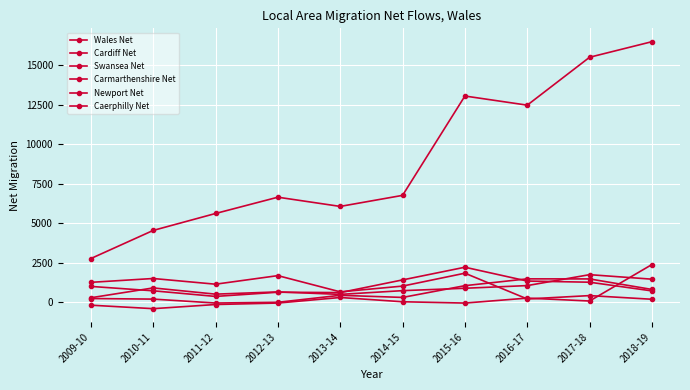

Reading right to left, list all the values displayed in this chart.

Wales Net: 2018-19=16497	2017-18=15511	2016-17=12476	2015-16=13055	2014-15=6762	2013-14=6062	2012-13=6646	2011-12=5614	2010-11=4541	2009-10=2759
Cardiff Net: 2018-19=181	2017-18=413	2016-17=199	2015-16=1832	2014-15=1015	2013-14=650	2012-13=1678	2011-12=1135	2010-11=1496	2009-10=1253
Swansea Net: 2018-19=710	2017-18=1261	2016-17=1334	2015-16=2210	2014-15=1407	2013-14=603	2012-13=627	2011-12=361	2010-11=717	2009-10=995
Carmarthenshire Net: 2018-19=1453	2017-18=1739	2016-17=1047	2015-16=878	2014-15=726	2013-14=490	2012-13=647	2011-12=505	2010-11=899	2009-10=276
Newport Net: 2018-19=802	2017-18=1469	2016-17=1474	2015-16=1042	2014-15=297	2013-14=431	2012-13=-11	2011-12=-58	2010-11=191	2009-10=227
Caerphilly Net: 2018-19=2381	2017-18=70	2016-17=254	2015-16=-60	2014-15=23	2013-14=293	2012-13=-59	2011-12=-152	2010-11=-415	2009-10=-194